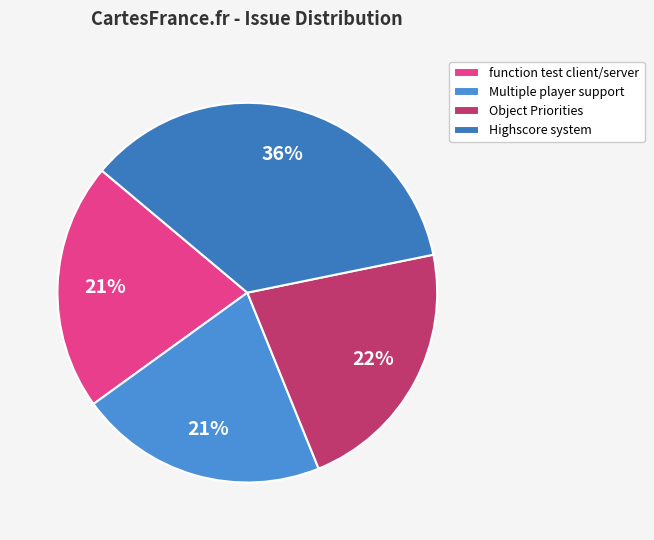

How many slices are in this pie chart?

4